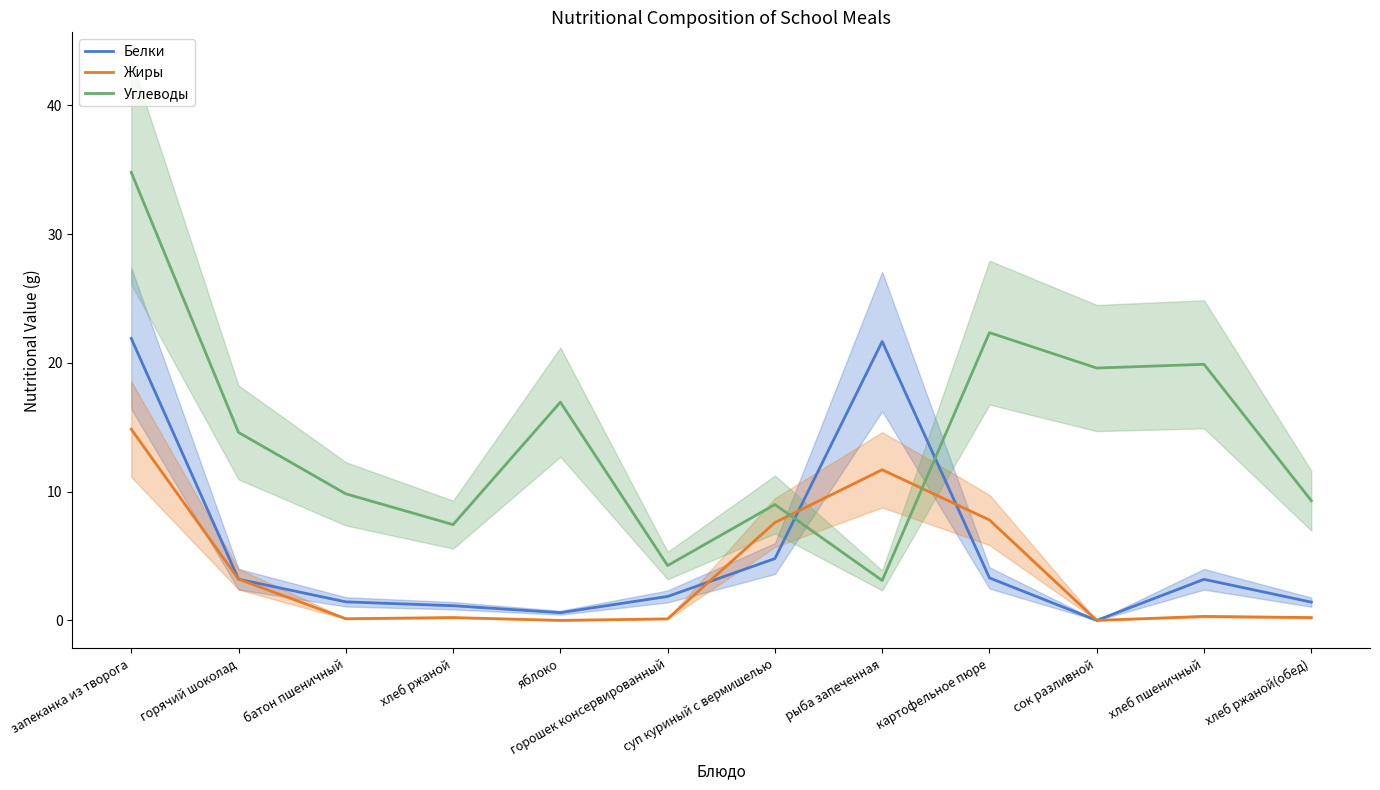

At which label does Углеводы reach its minimum?

рыба запеченная